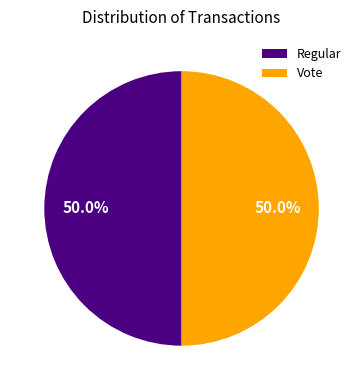

To the nearest percent, what is the average slice percentage?

50%